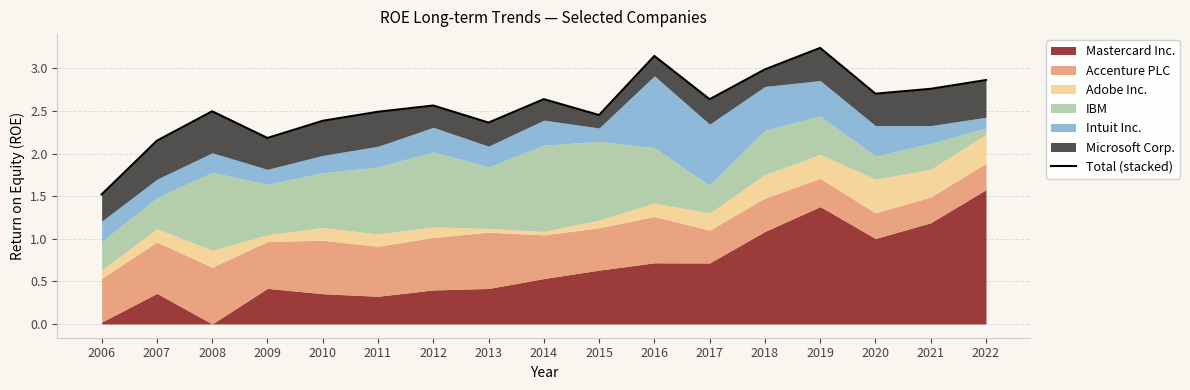

Reading left to right, list all the values displayed in this chart.

2006=1.5	2007=2.2	2008=2.5	2009=2.2	2010=2.4	2011=2.5	2012=2.6	2013=2.4	2014=2.6	2015=2.5	2016=3.1	2017=2.6	2018=3.0	2019=3.2	2020=2.7	2021=2.8	2022=2.9